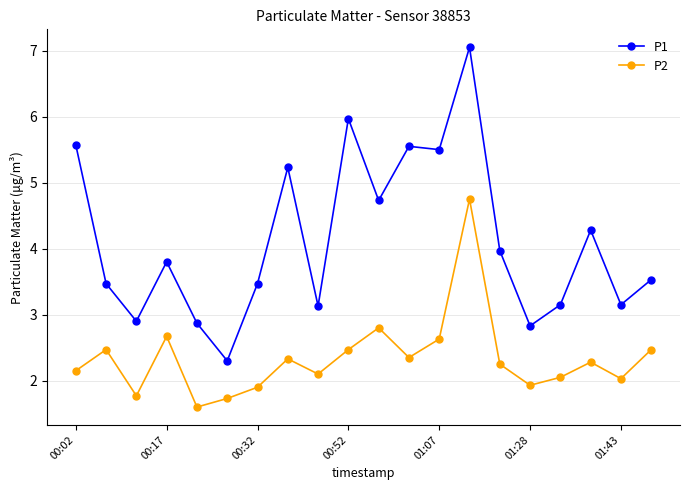

True or false: P2 and P1 intersect in this chart.

False